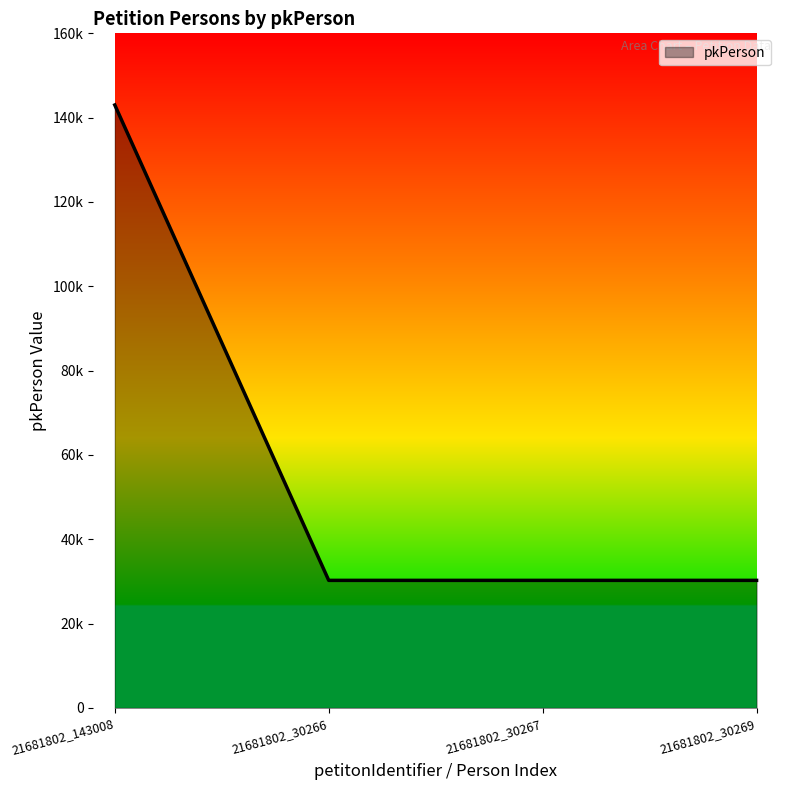

Which category has the highest value across all series?

21681802_143008